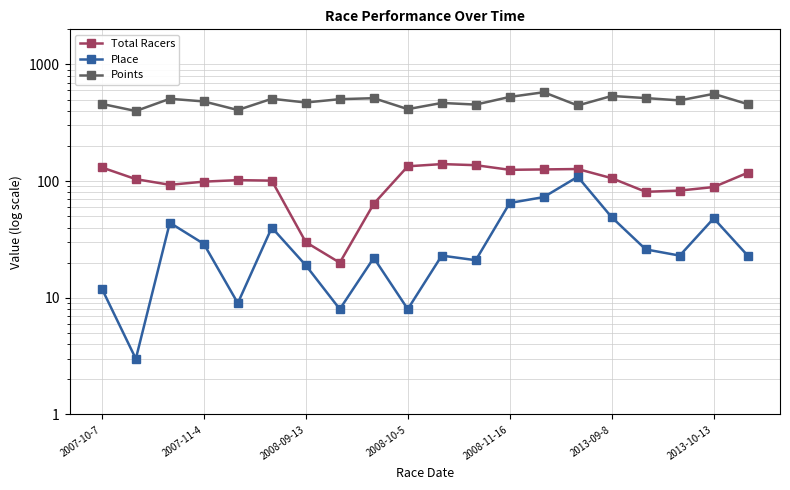

How many data points does each series have?

20